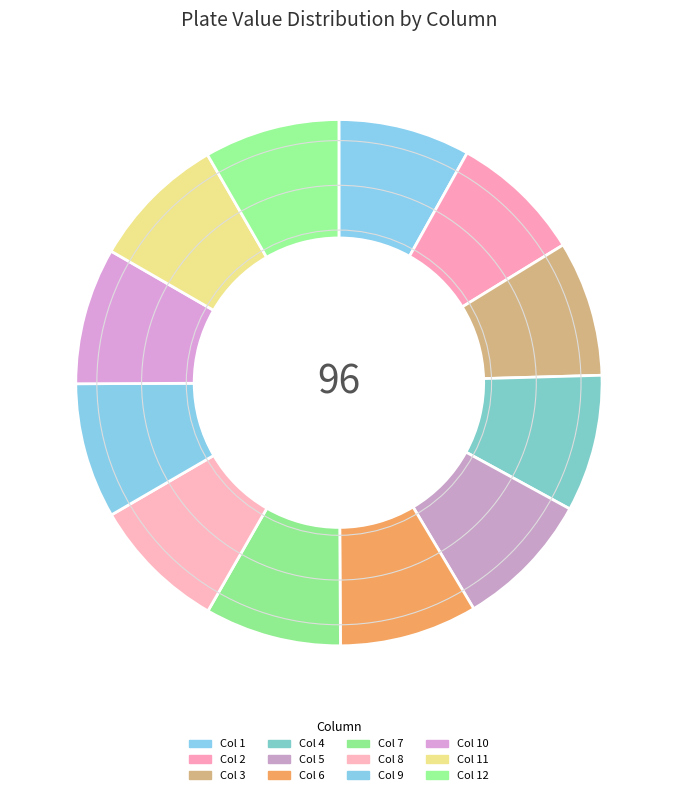

Rank the categories by value from highest to lowest.

plate_column_5, plate_column_6, plate_column_4, plate_column_10, plate_column_7, plate_column_11, plate_column_8, plate_column_12, plate_column_3, plate_column_9, plate_column_2, plate_column_1